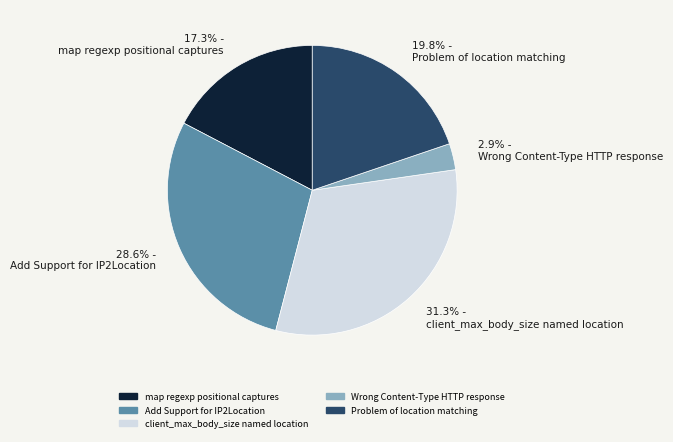

Does 17.3% - map regexp positional captures represent more than half of the total?

No